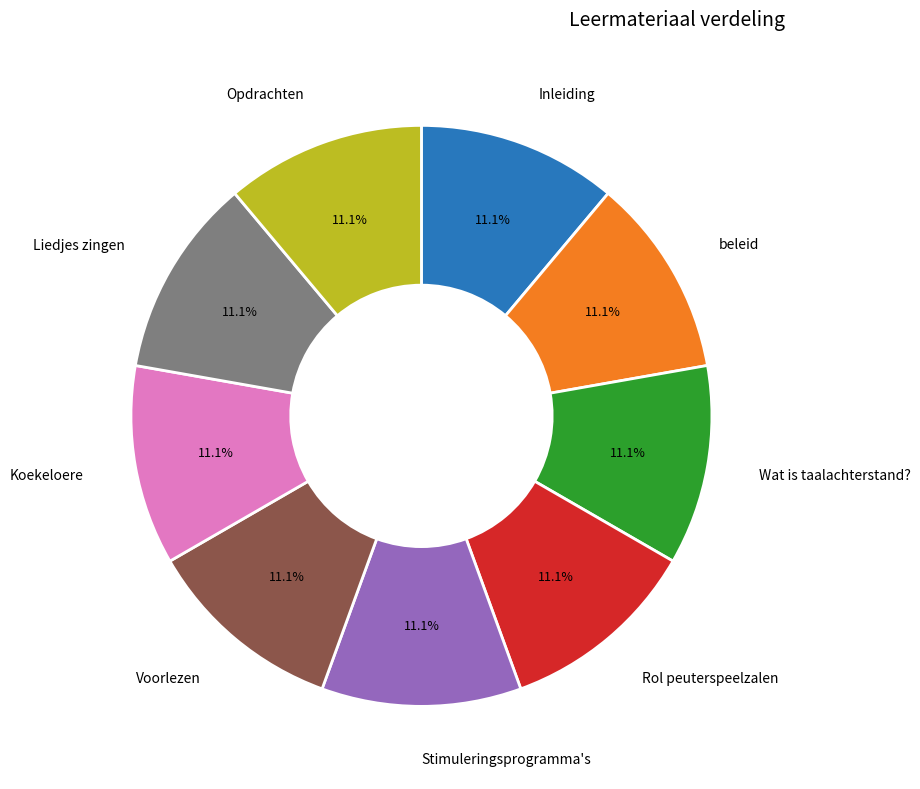

What portion of the pie excludes Voorlezen?

88.9%